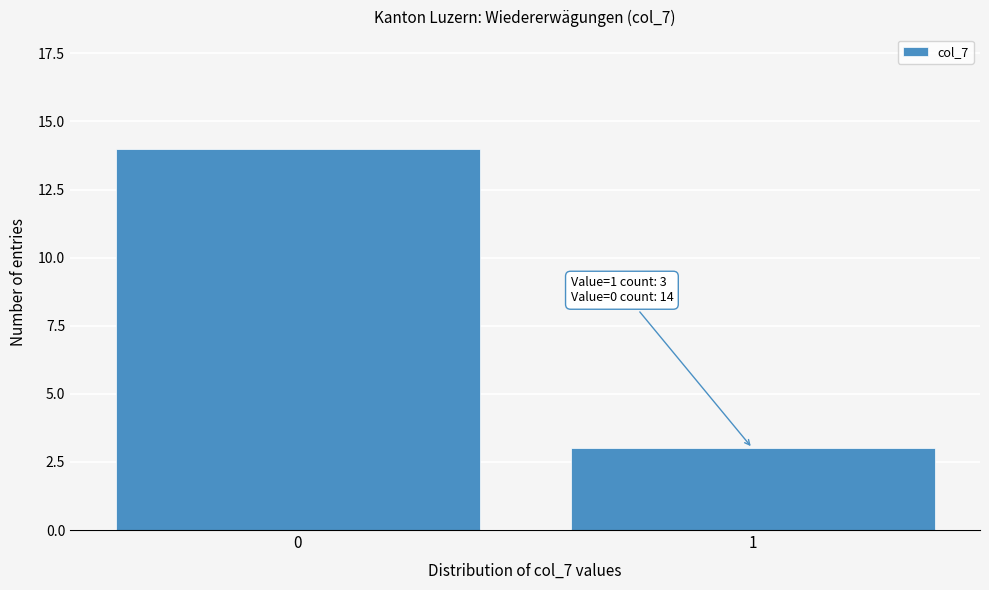

Reading left to right, transcribe all the data shown in this chart.

0=14	1=3